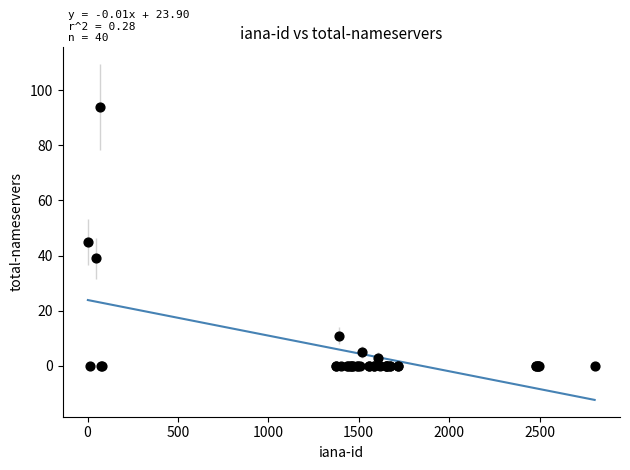

What Y value in the scatter plot is closest to 47?

45